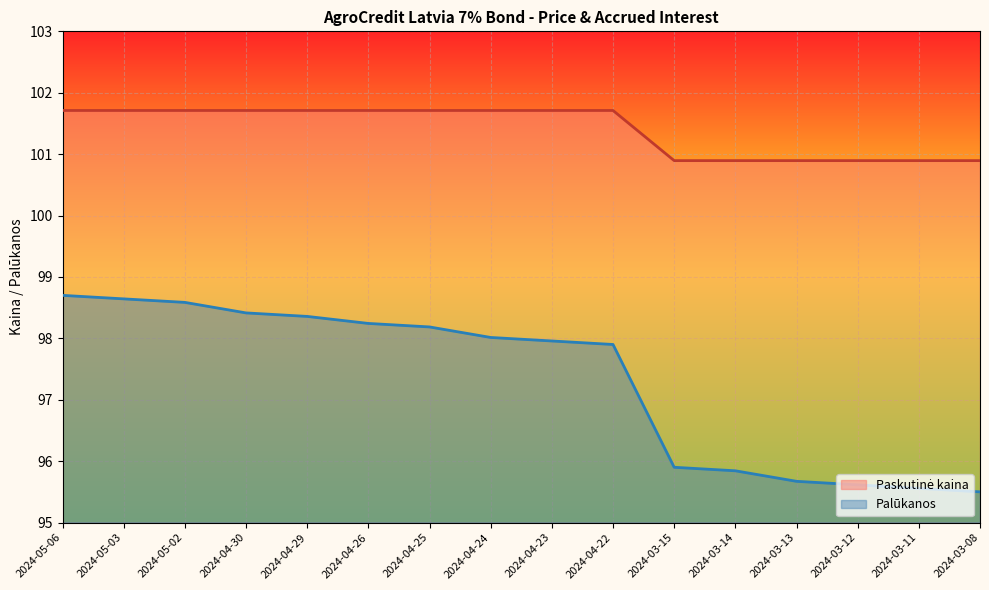

At how many categories does at least one series exceed 97?

16